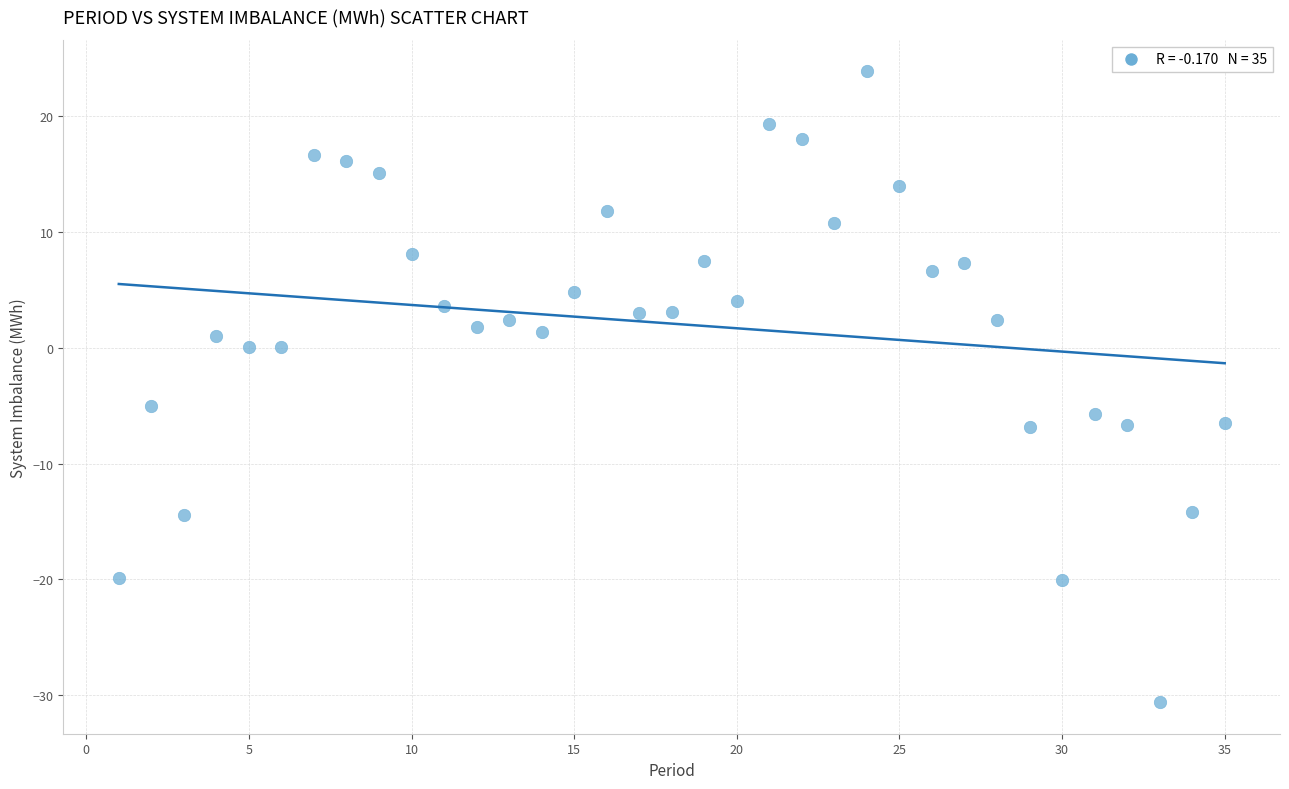

What Y value in the scatter plot is closest to -3?

-5.0